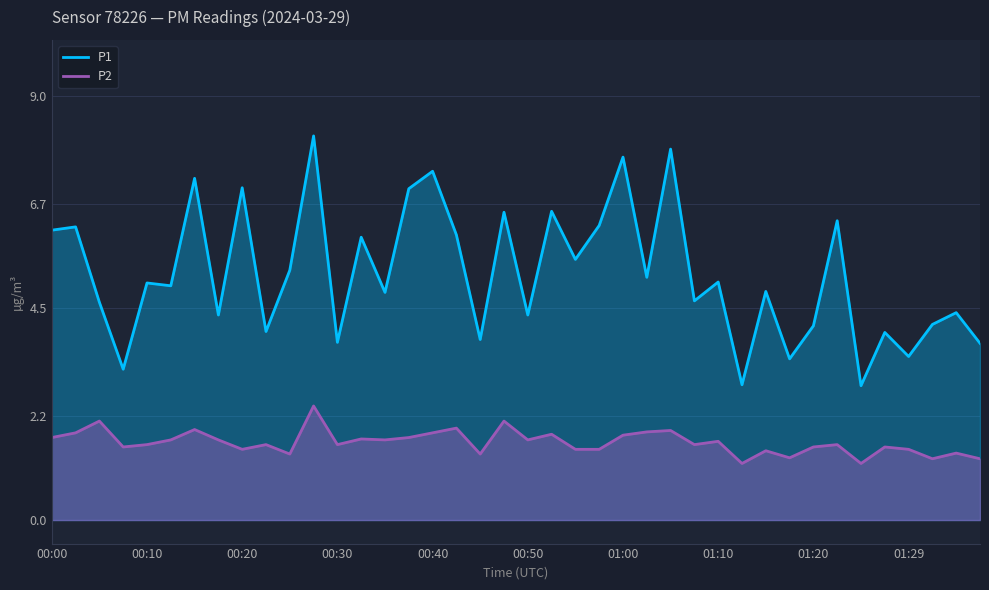

What is the sum of all P1 values?

209.0